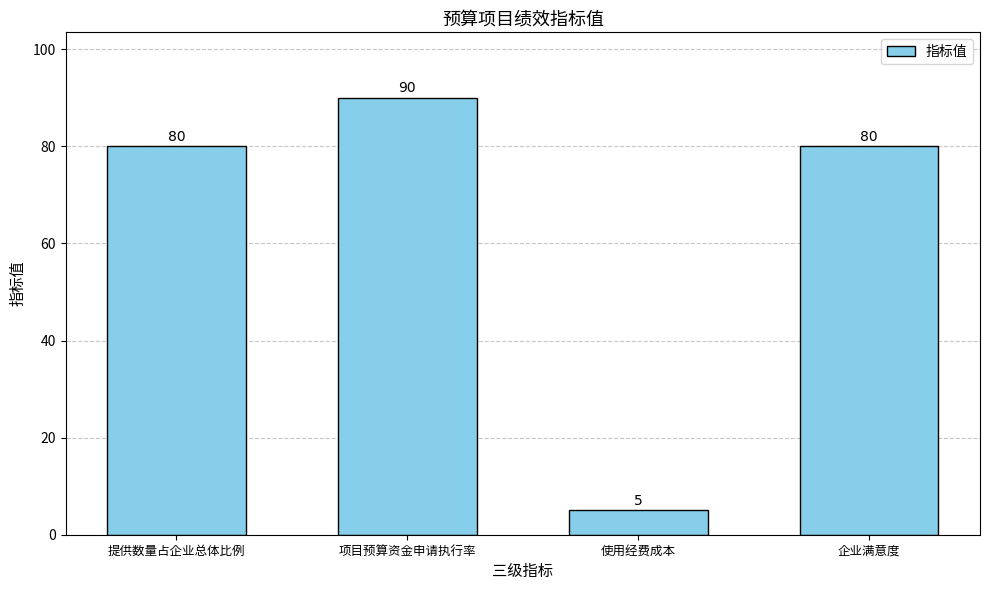

What is the maximum value shown in the chart?

90